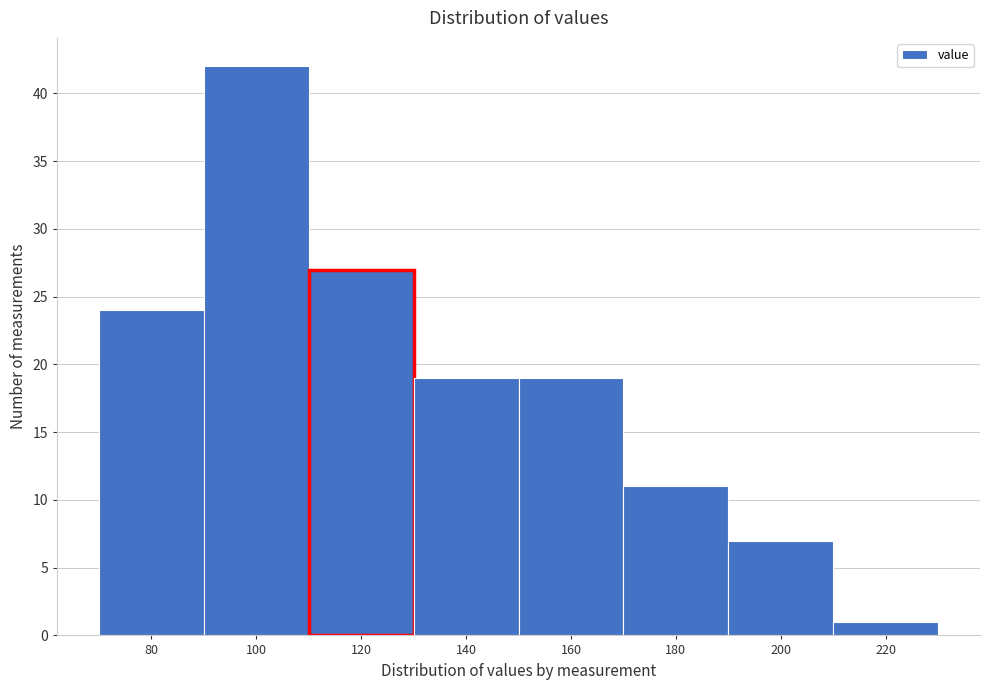

Reading left to right, what are all the values shown in this chart?

24	42	27	19	19	11	7	1